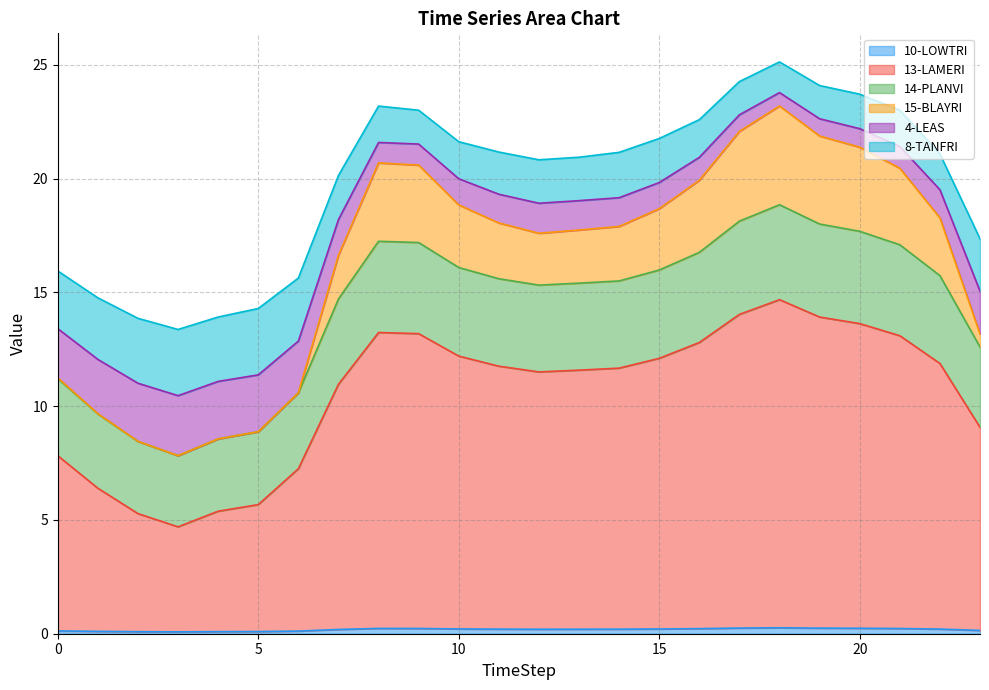

Rank the categories by 10-LOWTRI value from lowest to highest.

3, 2, 4, 5, 1, 6, 0, 23, 7, 12, 13, 14, 11, 22, 15, 10, 16, 21, 9, 8, 20, 19, 17, 18